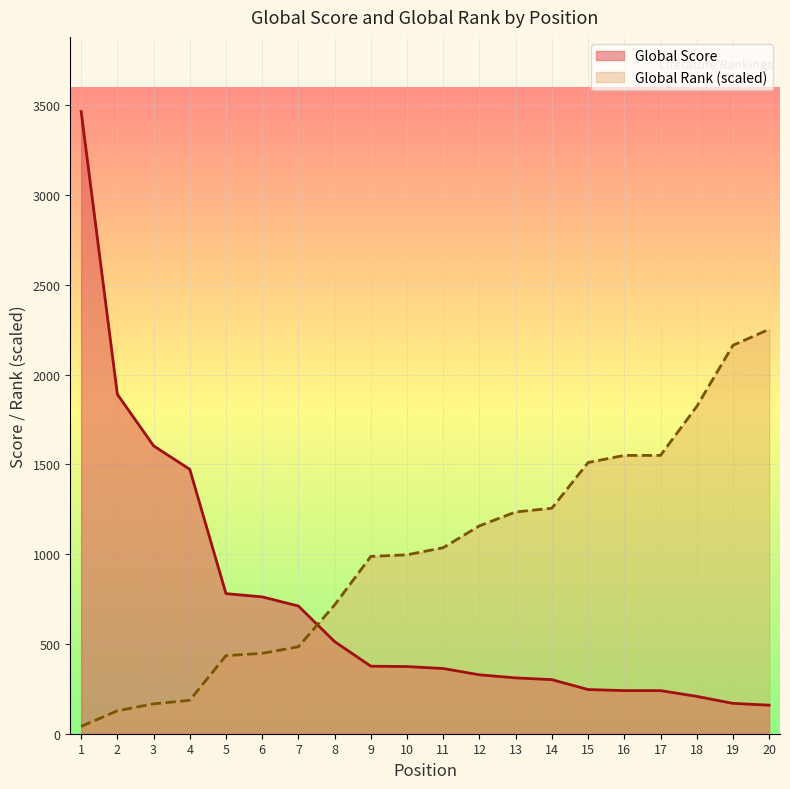

List the labels in order of Global Rank value, smallest first.

1, 2, 3, 4, 5, 6, 7, 8, 9, 10, 11, 12, 13, 14, 15, 16, 17, 18, 19, 20